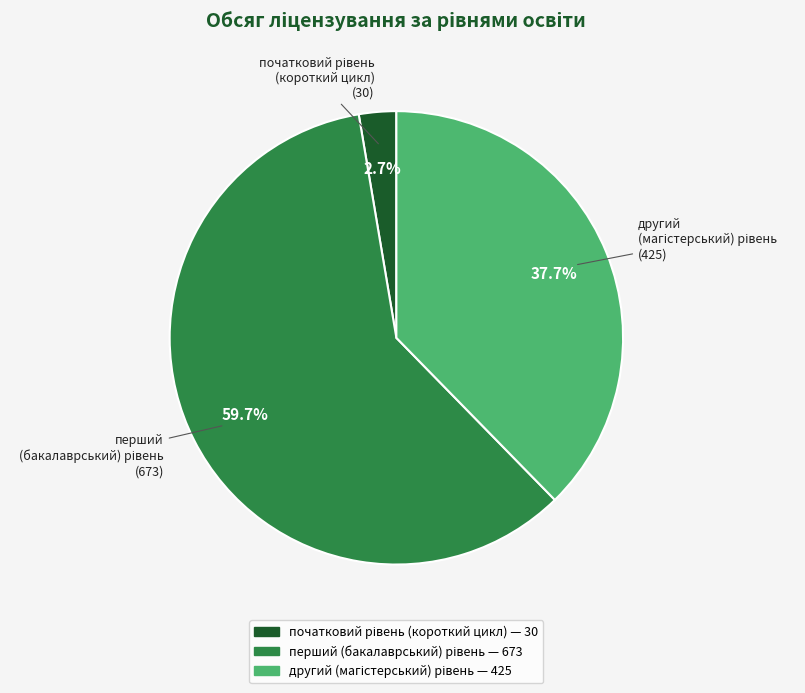

Is there any slice that represents more than half of the pie?

Yes